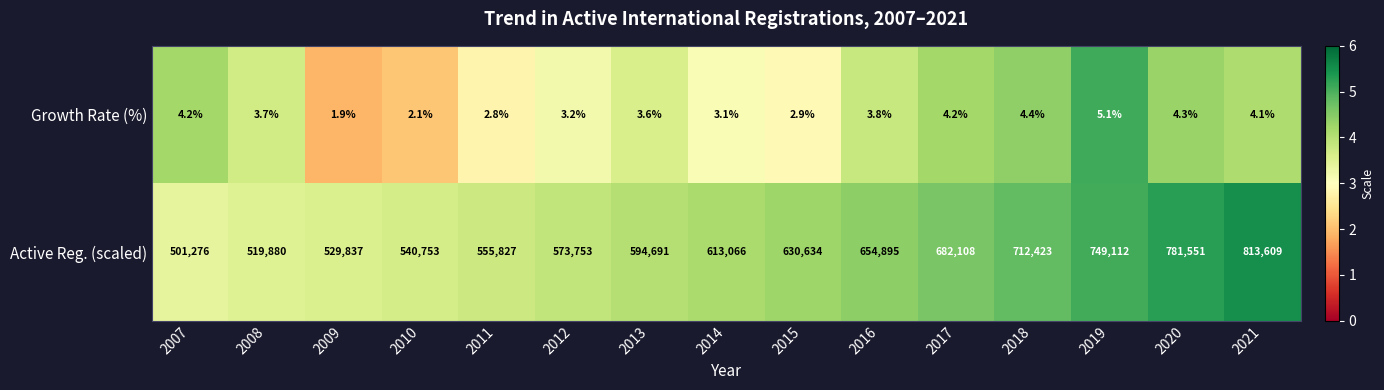

What is the sum of the Growth Rate (%) values at 2017 and 2019?

9.3